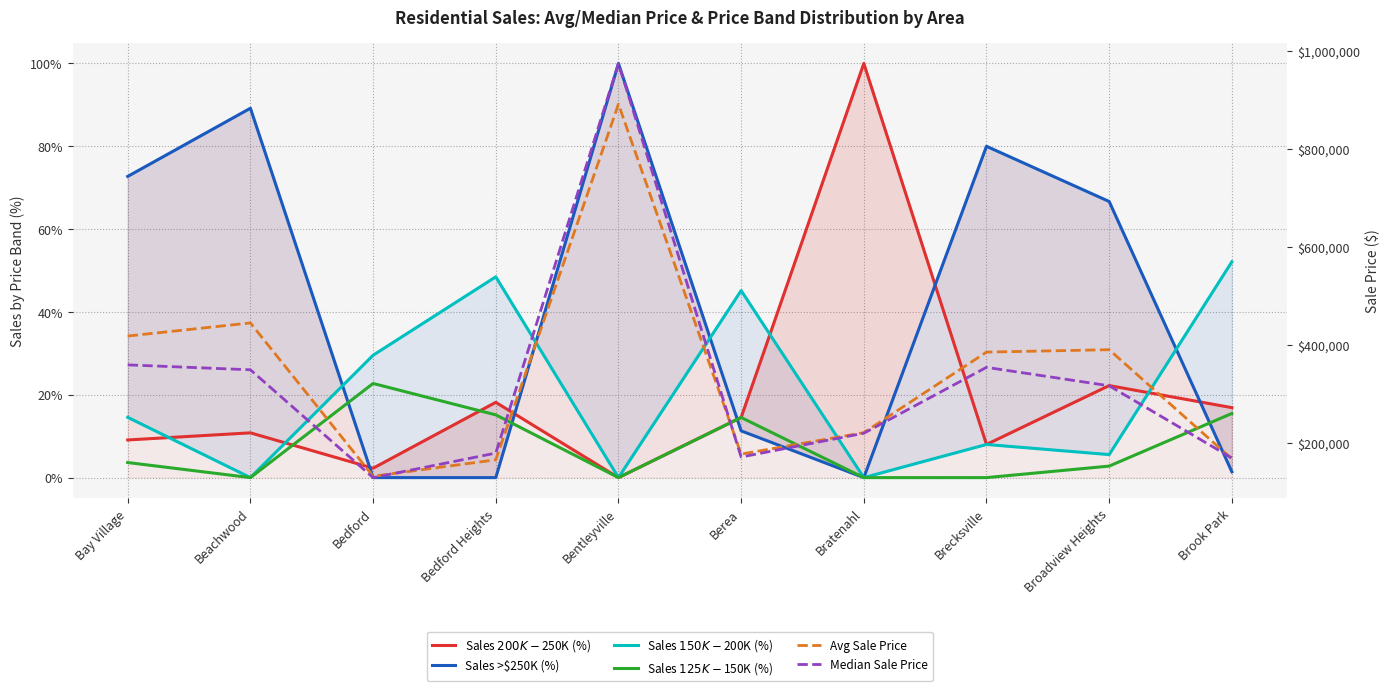

At Bratenahl, list the series in order from smallest to largest.

Sales >$250K (%), Sales $150K-$200K (%), Sales $125K-$150K (%), Sales $200K-$250K (%), Median Sale Price, Avg Sale Price